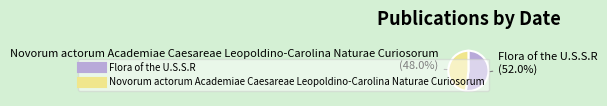

Which category has the biggest portion of the pie?

Flora of the U.S.S.R